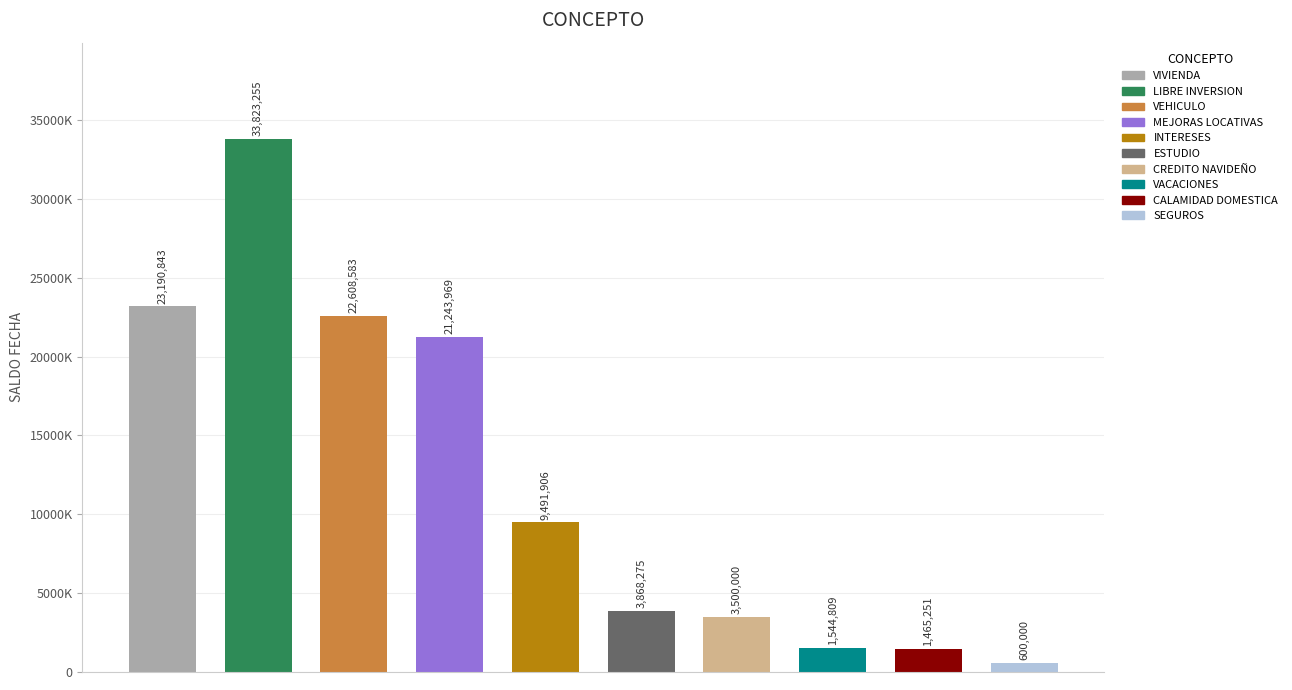

What is the approximate value at CALAMIDAD DOMESTICA?

1465251